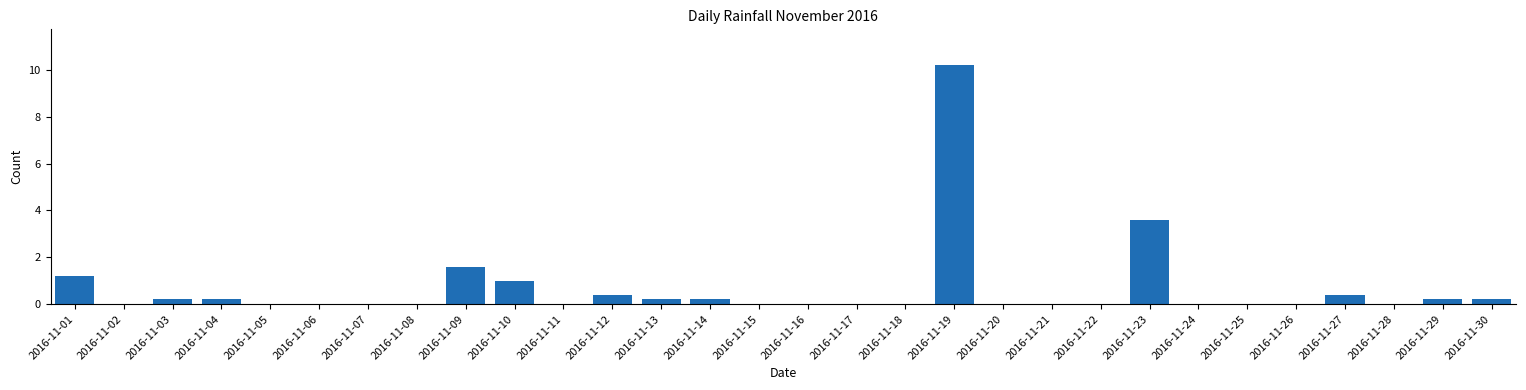

Reading left to right, transcribe all the data shown in this chart.

2016-11-01=1.2	2016-11-02=0.0	2016-11-03=0.2	2016-11-04=0.2	2016-11-05=0.0	2016-11-06=0.0	2016-11-07=0.0	2016-11-08=0.0	2016-11-09=1.6	2016-11-10=1.0	2016-11-11=0.0	2016-11-12=0.4	2016-11-13=0.2	2016-11-14=0.2	2016-11-15=0.0	2016-11-16=0.0	2016-11-17=0.0	2016-11-18=0.0	2016-11-19=10.2	2016-11-20=0.0	2016-11-21=0.0	2016-11-22=0.0	2016-11-23=3.6	2016-11-24=0.0	2016-11-25=0.0	2016-11-26=0.0	2016-11-27=0.4	2016-11-28=0.0	2016-11-29=0.2	2016-11-30=0.2